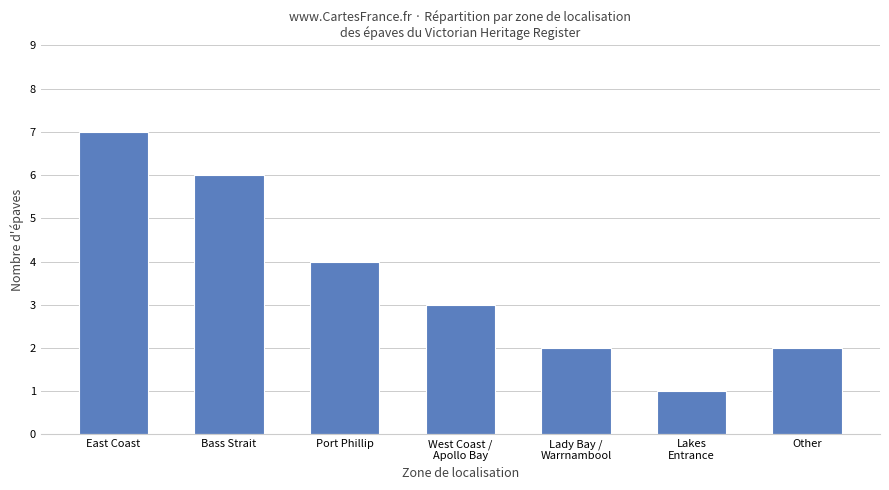

What is the value of the 7th bar from the left?

2